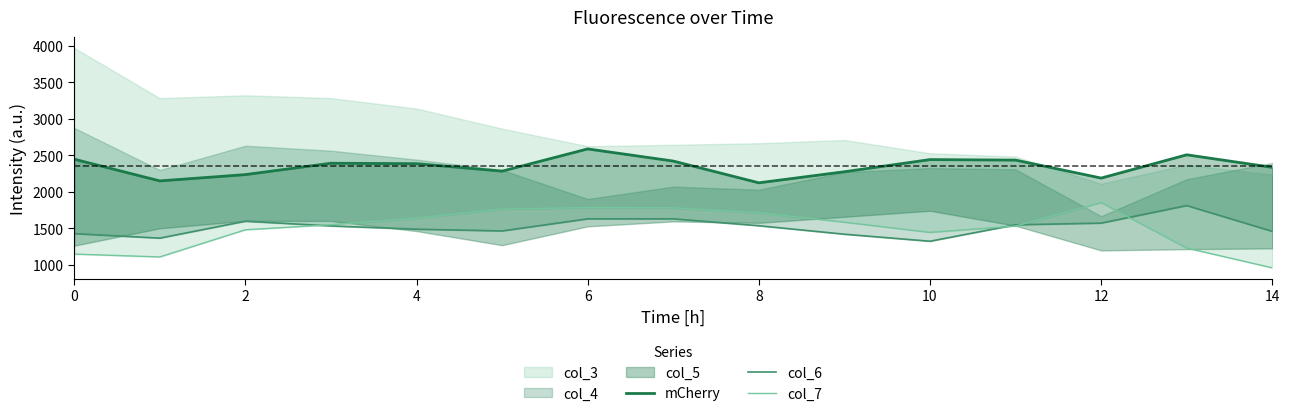

The value of col_7 at 10 is 379.9. True or false?

False